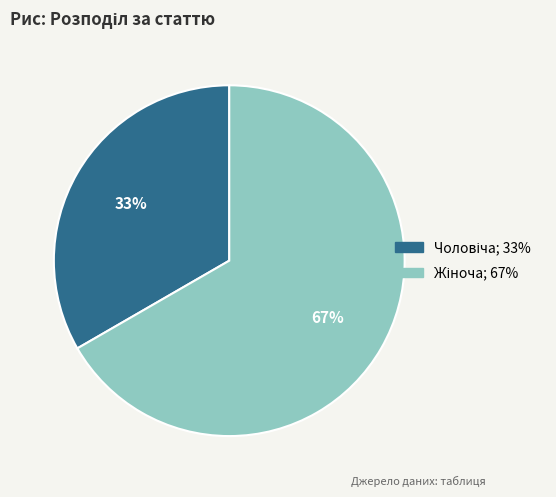

Is there any slice that represents more than half of the pie?

Yes